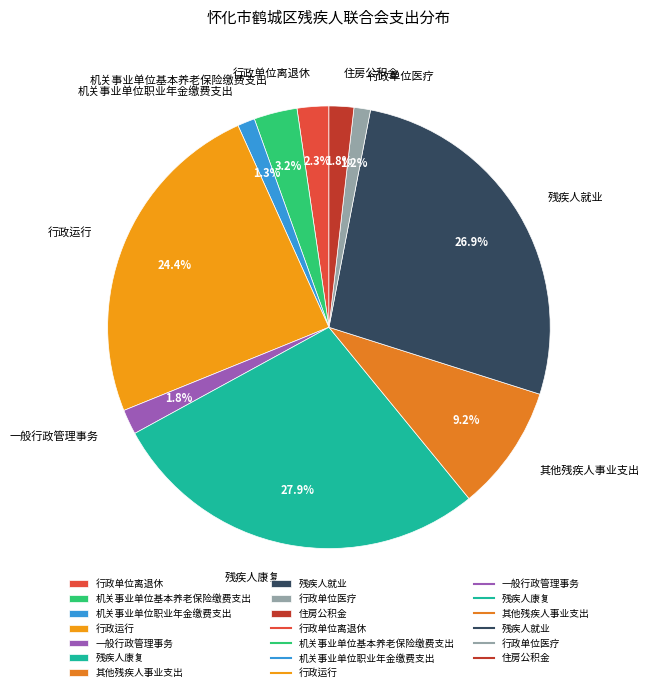

True or false: 机关事业单位职业年金缴费支出 accounts for 1% of the total.

True